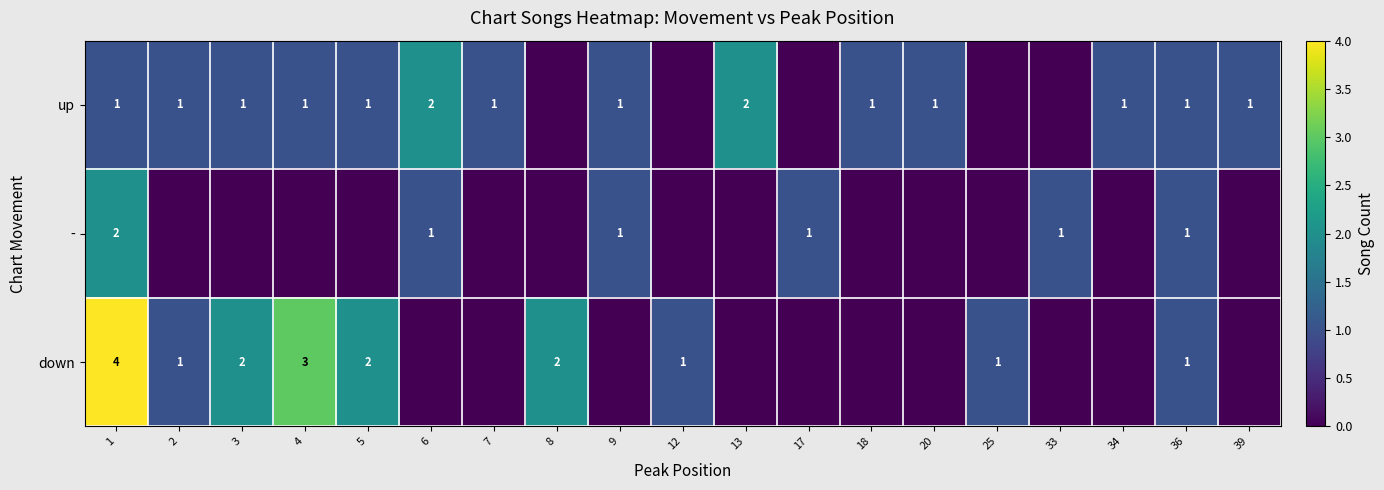

True or false: down has a value of 2 at 5.

True